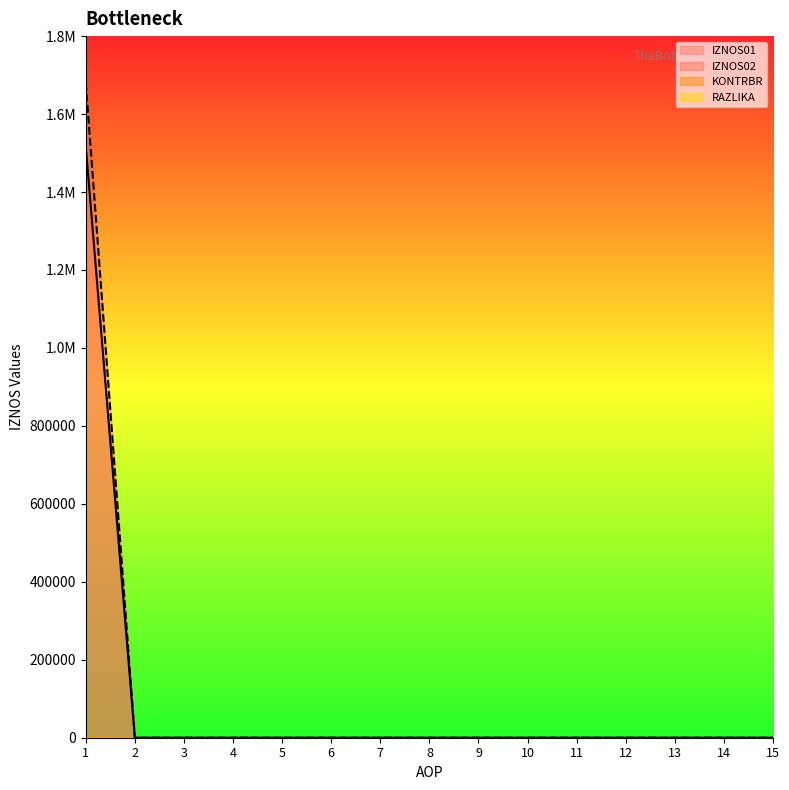

True or false: IZNOS01 and IZNOS02 intersect in this chart.

False